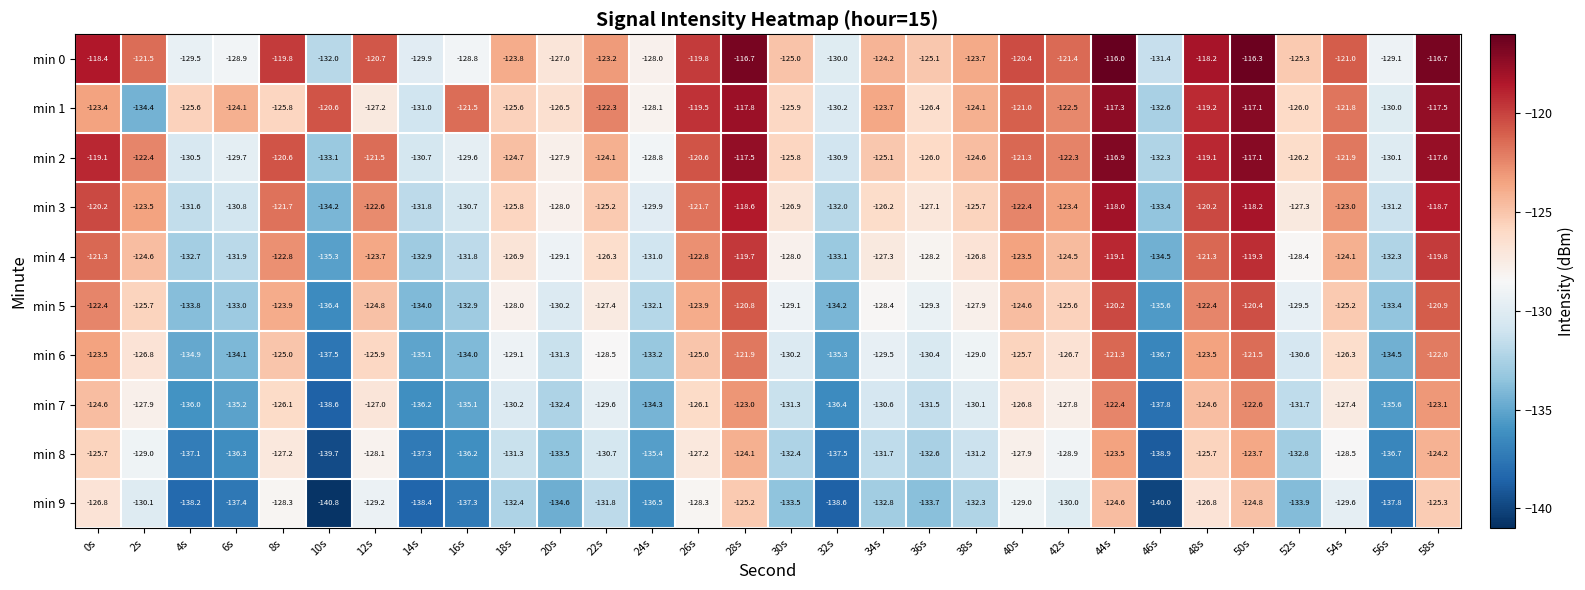

What is the difference between the maximum and minimum values in the min 1 series?

17.3